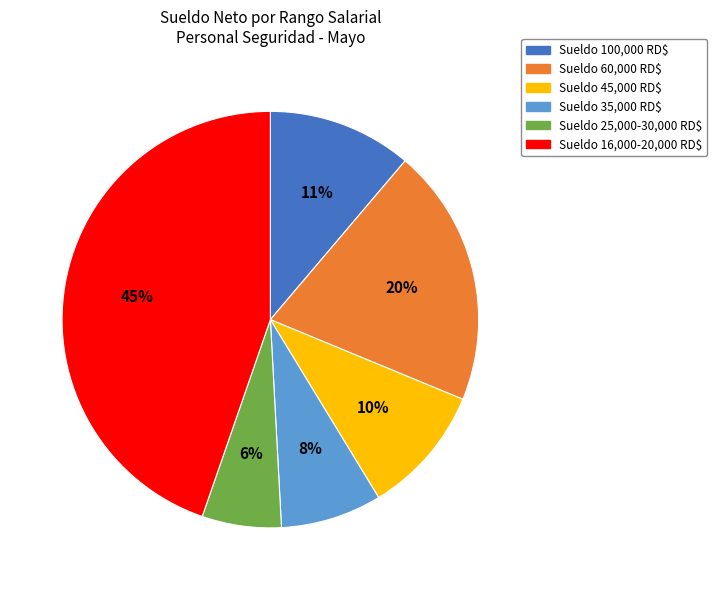

How many slices are in this pie chart?

6